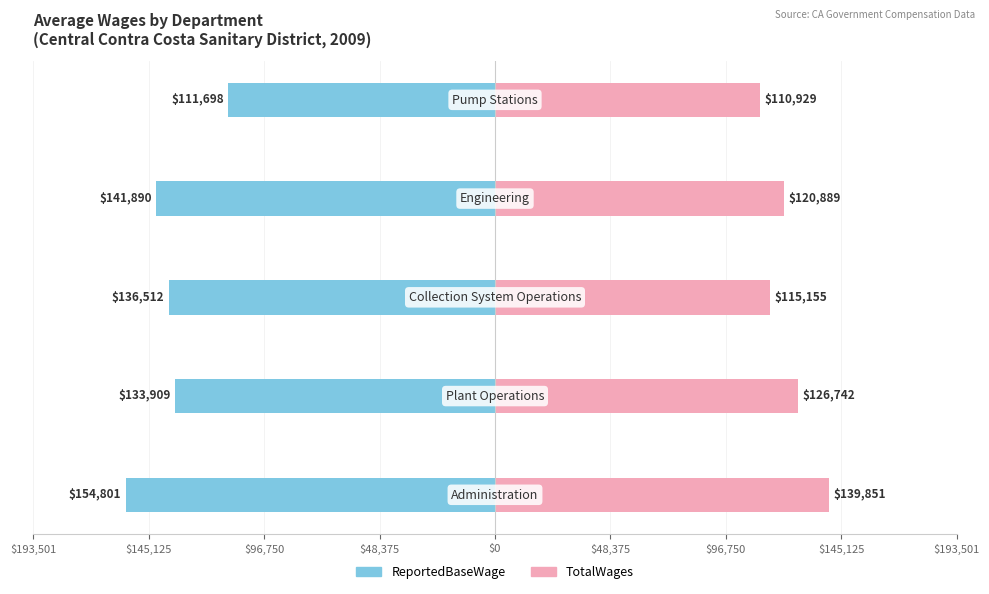

How many values in the TotalWages series are below 120889?

2